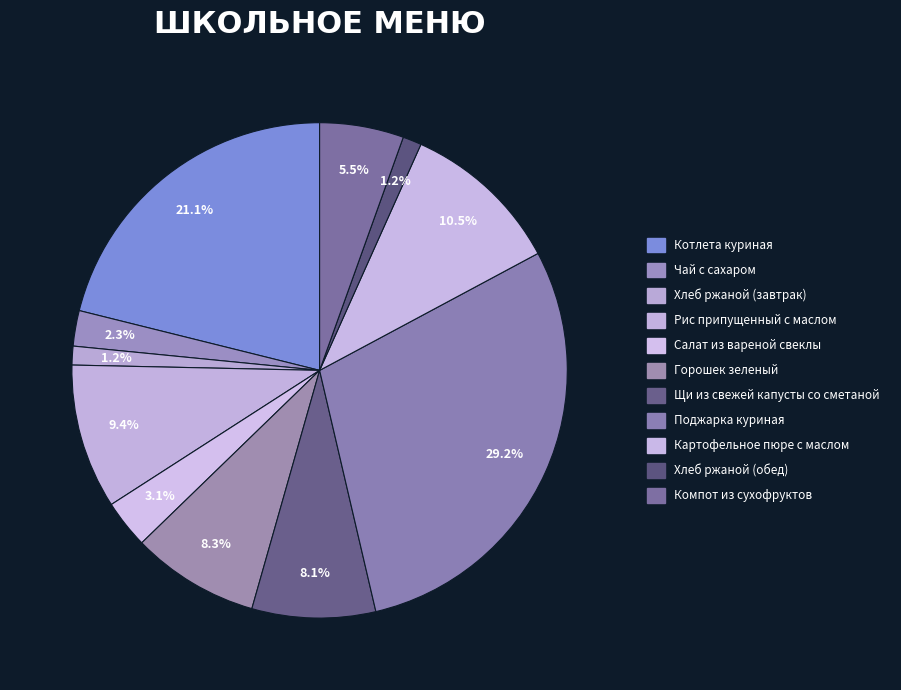

To the nearest percent, what is the combined percentage of Щи из свежей капусты со сметаной and Хлеб ржаной (завтрак)?

9%